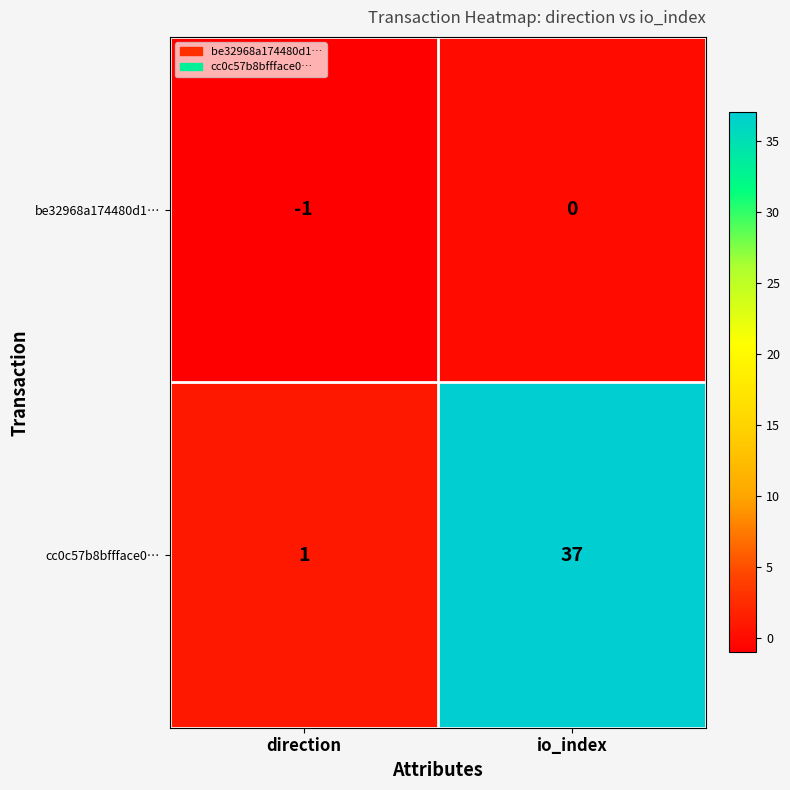

Rank the series by their average value, from highest to lowest.

cc0c57b8bffface0…, be32968a174480d1…